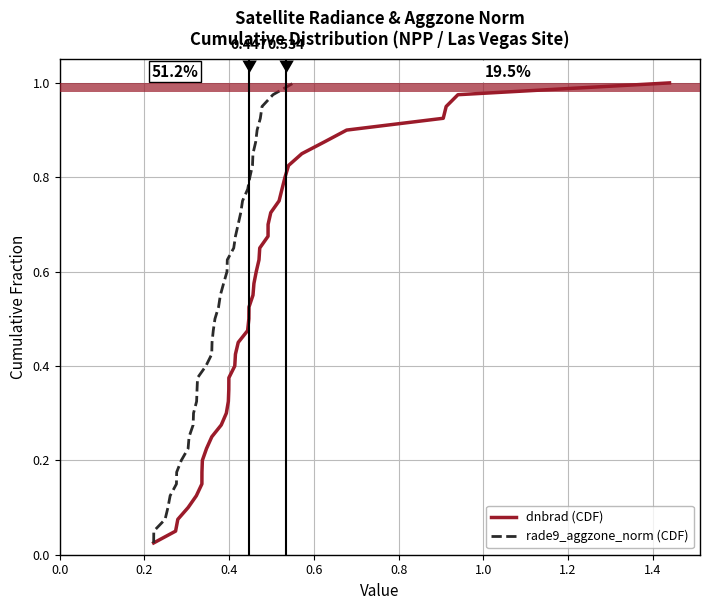

True or false: dnbrad (CDF) has a value of 1.2 at 33.

False